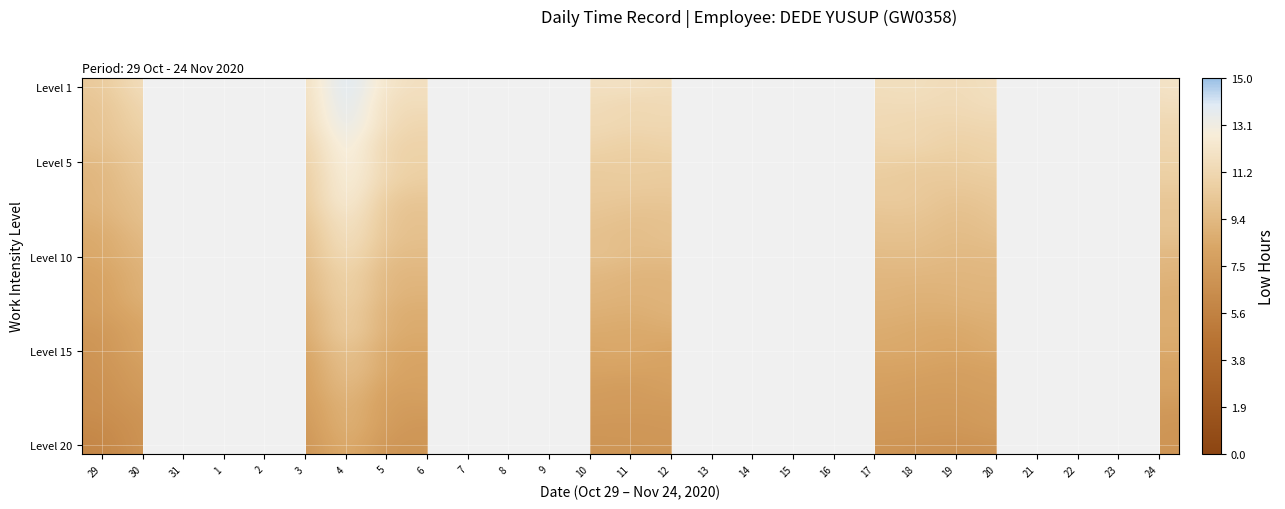

Where is Level 10 nearest to the value 10?

10